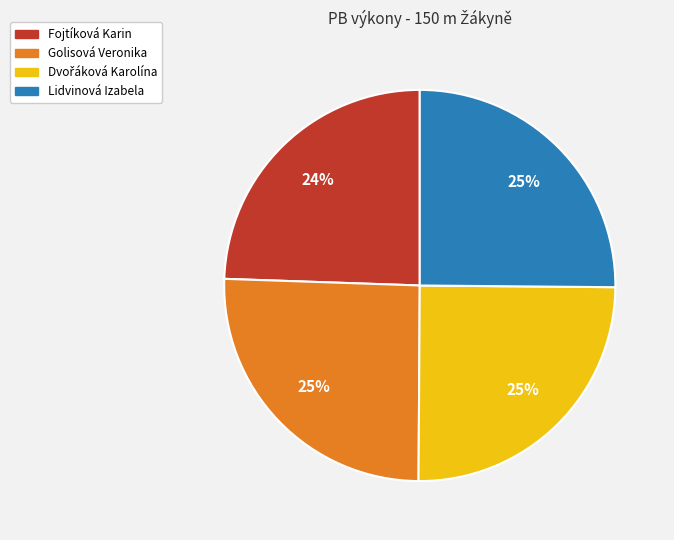

True or false: Lidvinová Izabela accounts for 25% of the total.

True